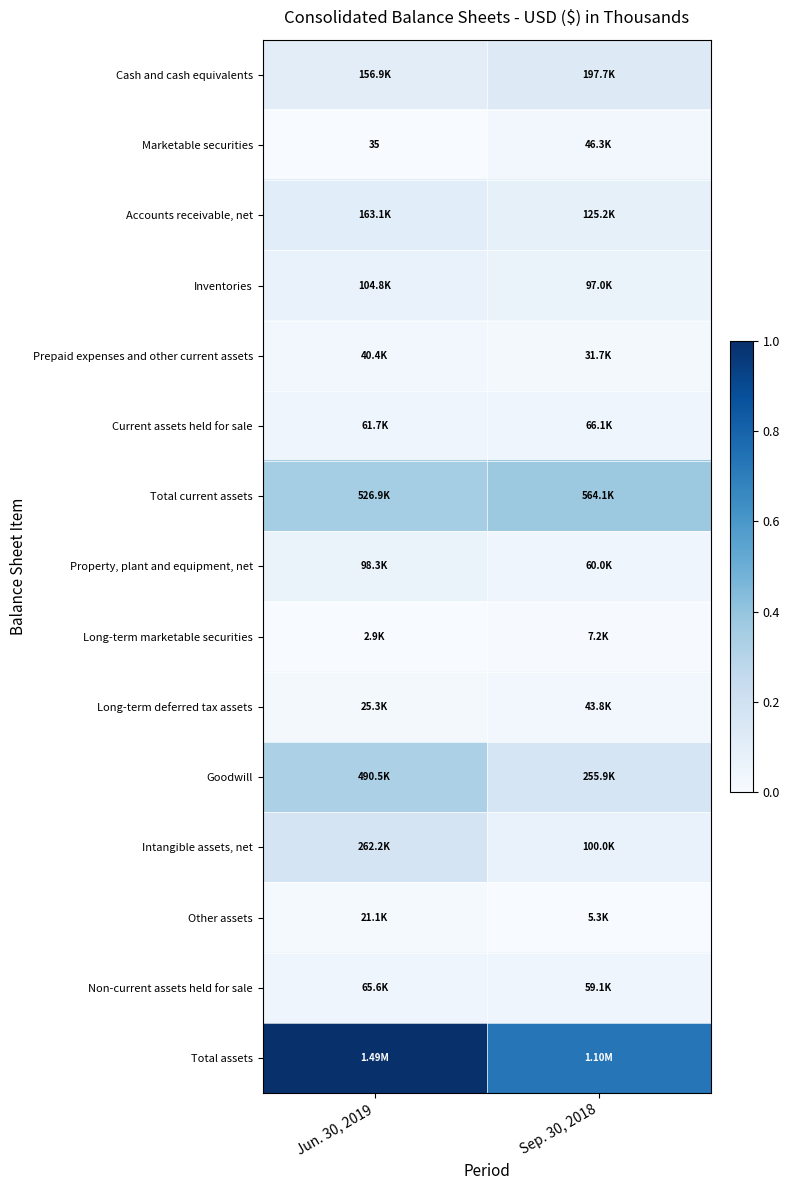

Rank the series by their maximum value, from highest to lowest.

Total assets, Total current assets, Goodwill, Intangible assets, net, Cash and cash equivalents, Accounts receivable, net, Inventories, Property, plant and equipment, net, Current assets held for sale, Non-current assets held for sale, Marketable securities, Long-term deferred tax assets, Prepaid expenses and other current assets, Other assets, Long-term marketable securities